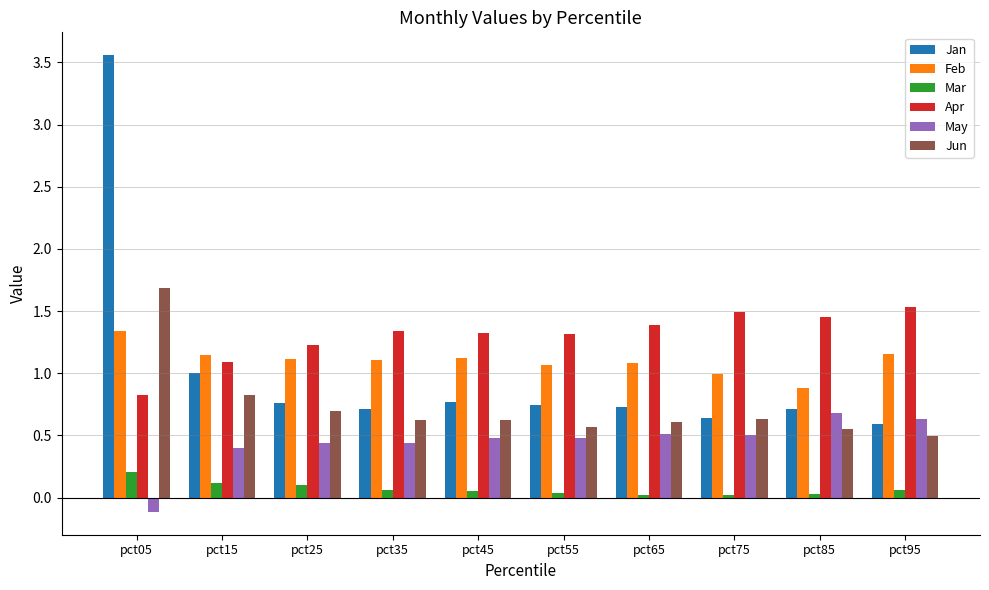

Read the May value at pct35.

0.4